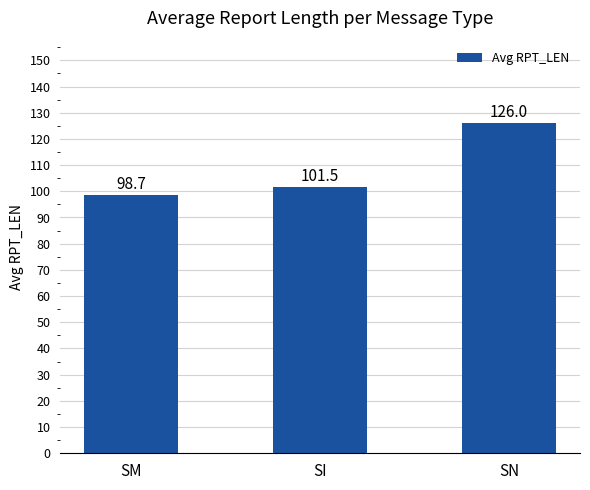

Reading left to right, transcribe all the data shown in this chart.

SM=98.7	SI=101.5	SN=126.0